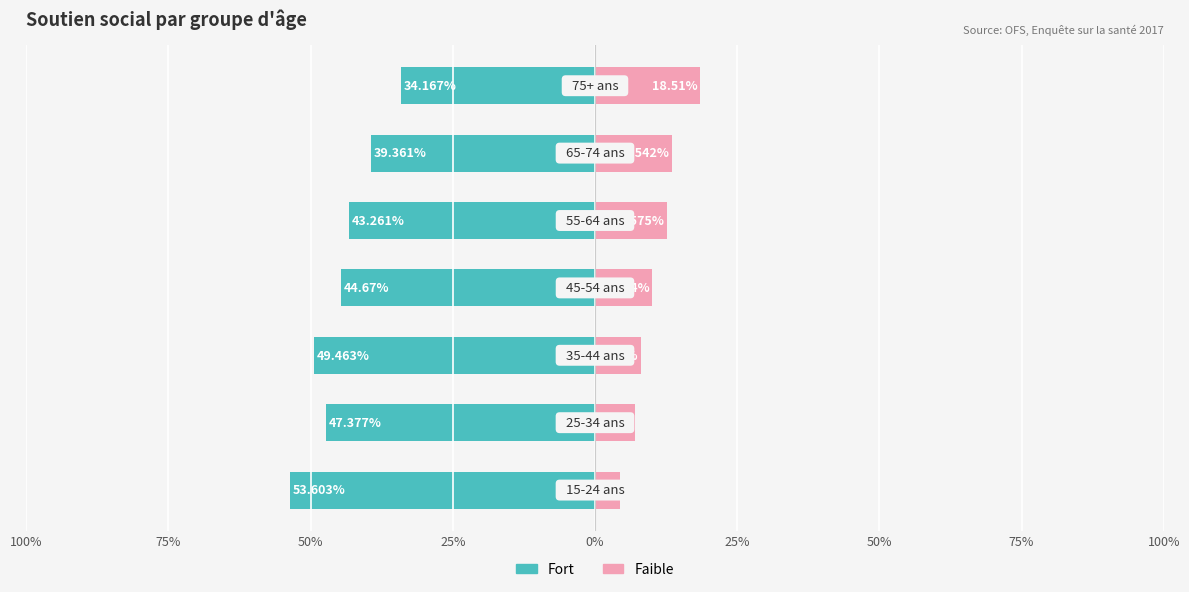

How many categories are shown in the chart?

7